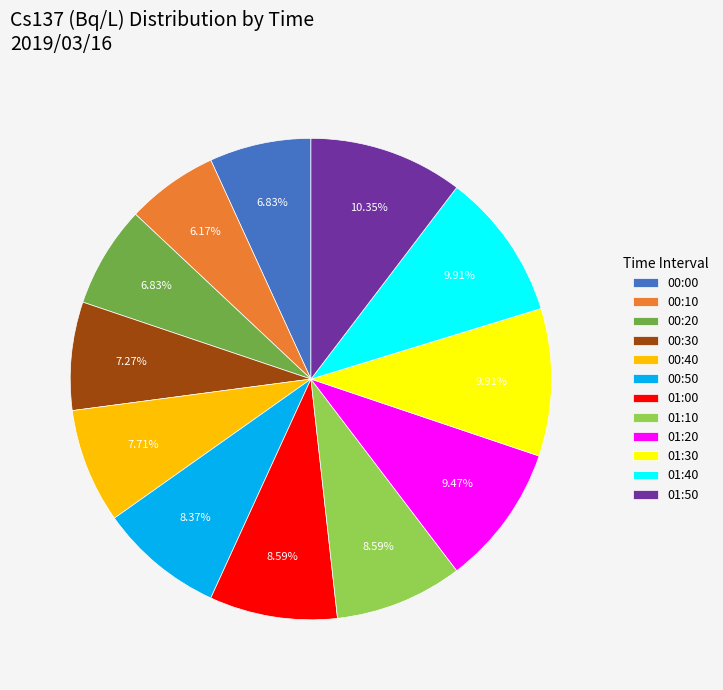

Combined, what portion of the pie is 00:20 and 00:10?

13.0%